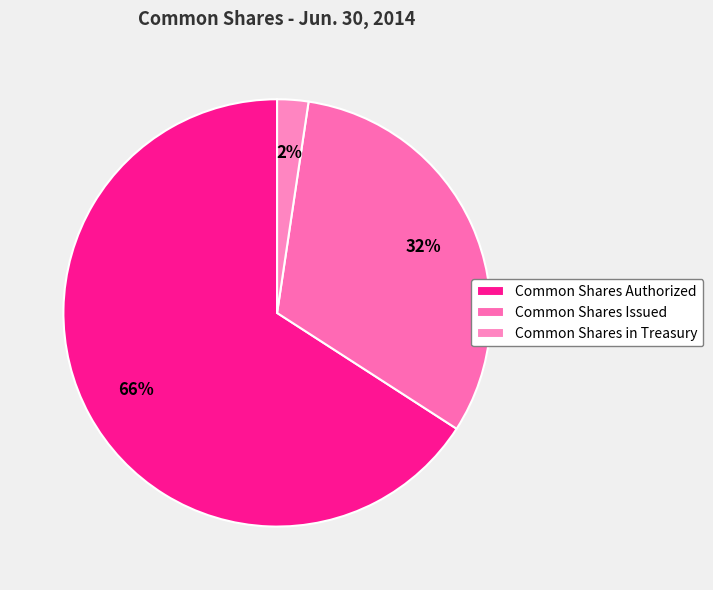

How many slices are in this pie chart?

3